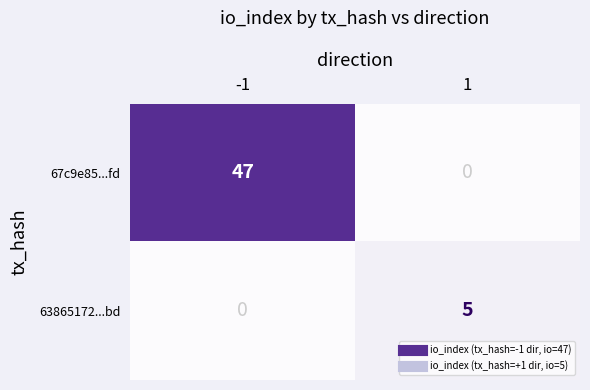

What is the sum of the 63865172...bd values at 1 and -1?

5